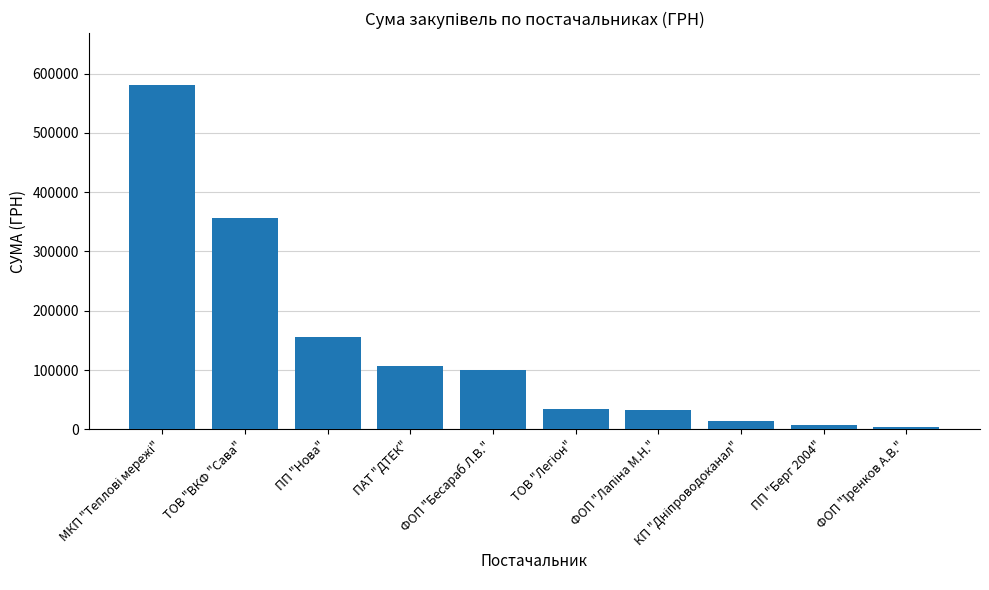

What is the value of the 6th bar from the left?

34864.0